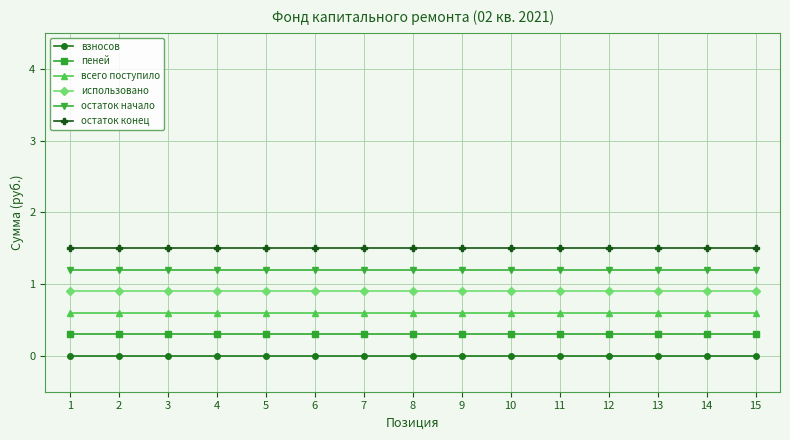

What are all the series names shown in the legend?

взносов, пеней, всего поступило, использовано, остаток начало, остаток конец